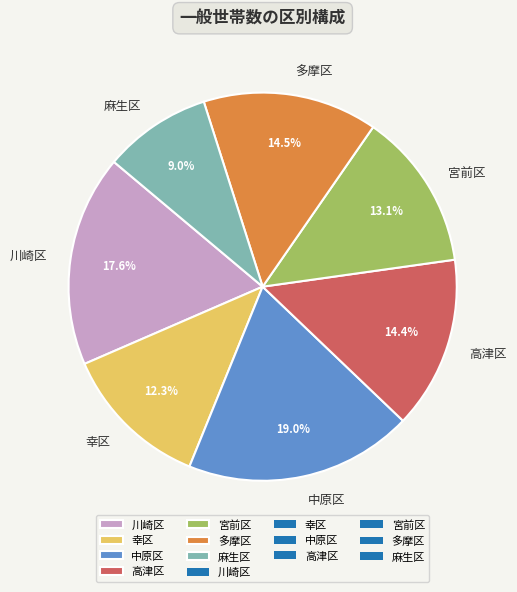

To the nearest percent, what portion does 川崎区 represent?

18%